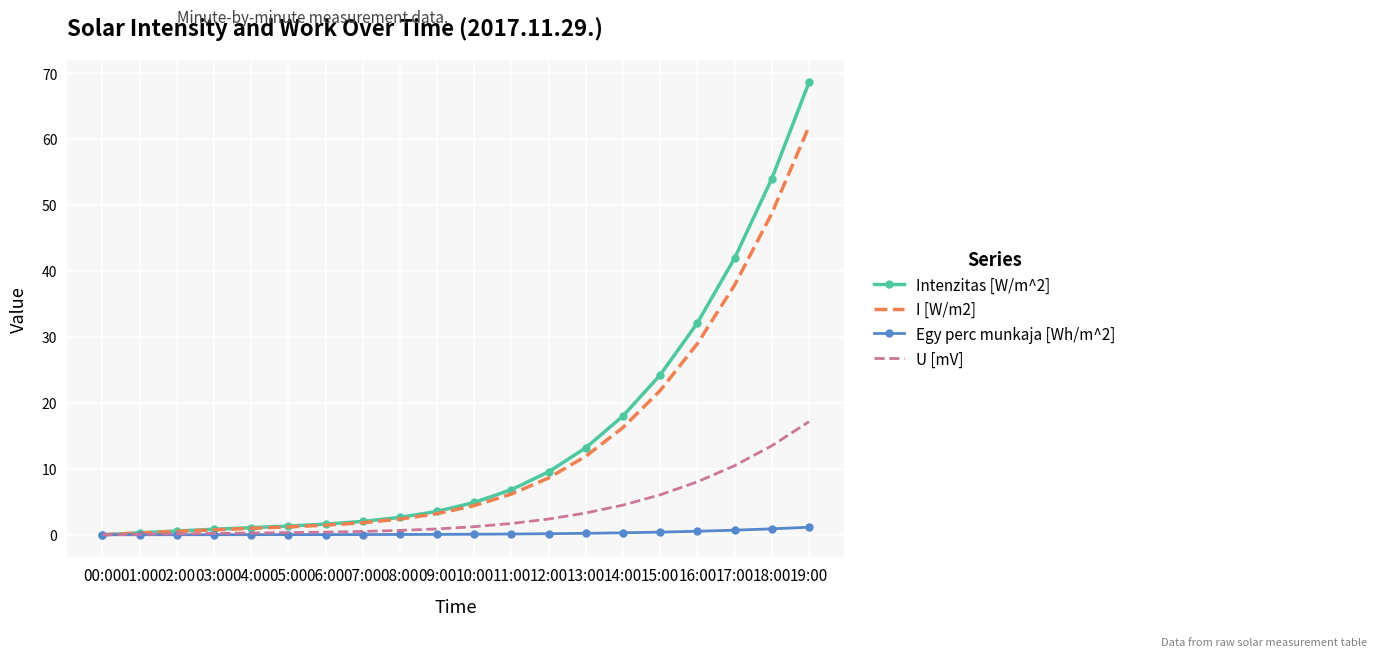

What is the average value of the I [W/m2] series?

13.0